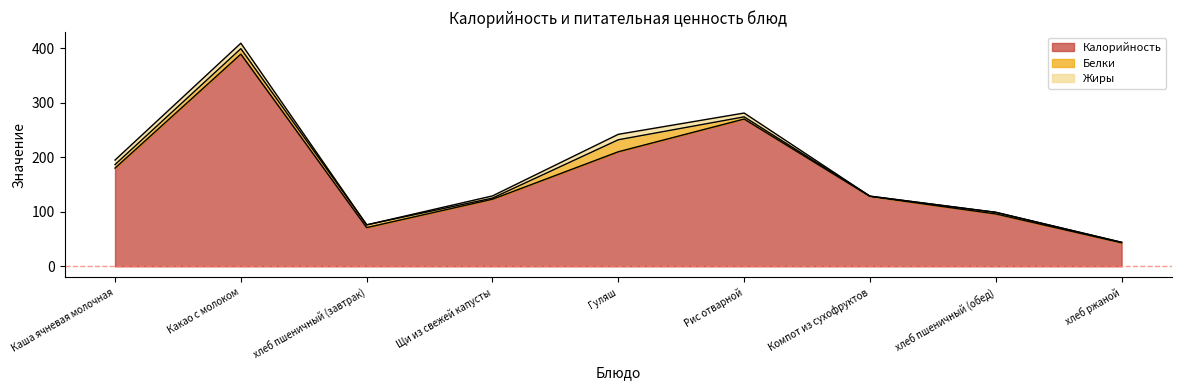

Rank the categories by Белки value from highest to lowest.

Гуляш, Какао с молоком, Каша ячневая молочная, хлеб пшеничный (завтрак), Рис отварной, хлеб пшеничный (обед), Щи из свежей капусты, хлеб ржаной, Компот из сухофруктов